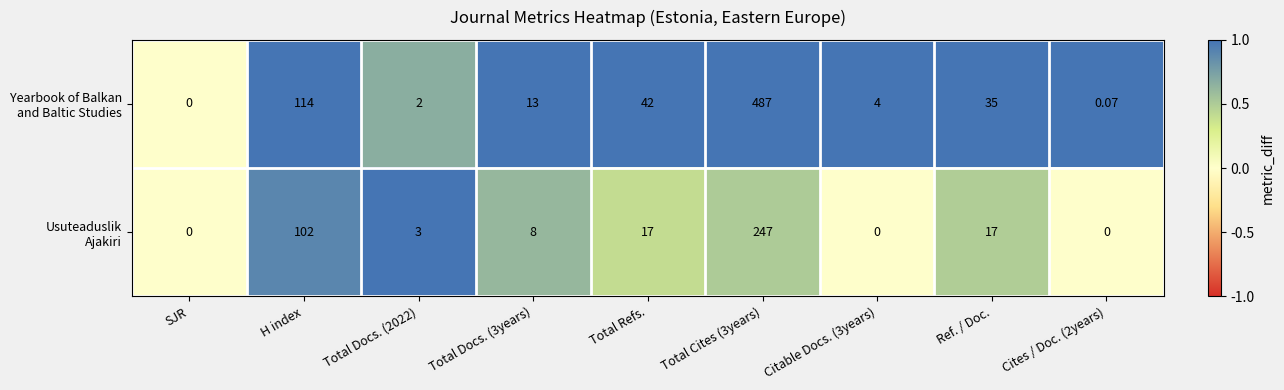

What is the maximum value shown in the chart?

487.0